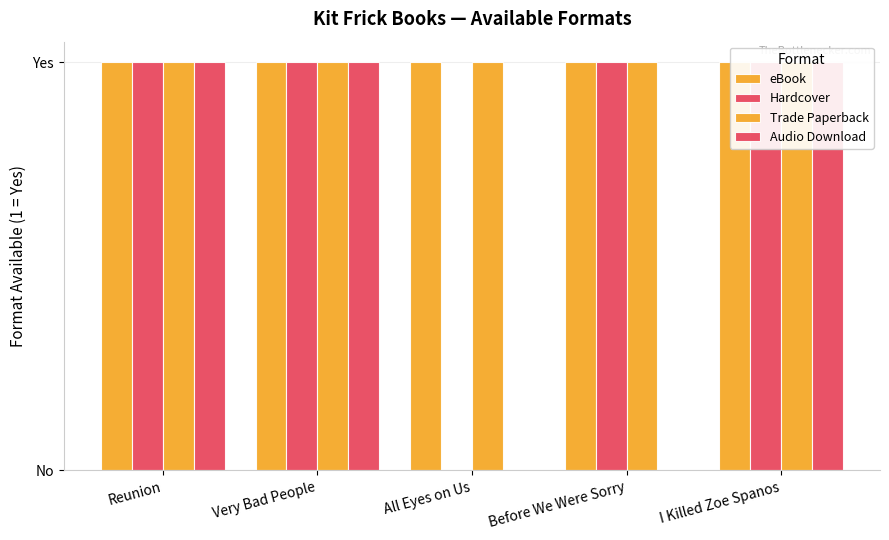

Which series has the widest spread of values?

Hardcover